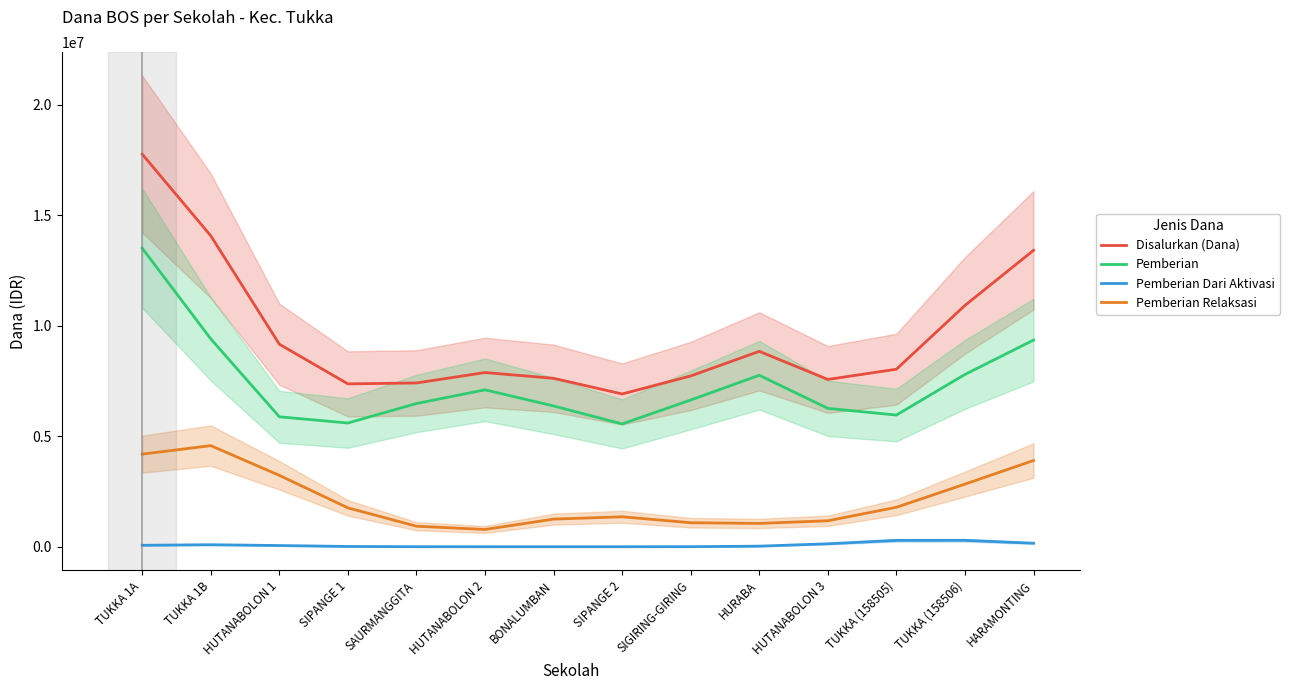

What is the maximum value for Pemberian Relaksasi?

4577209.3